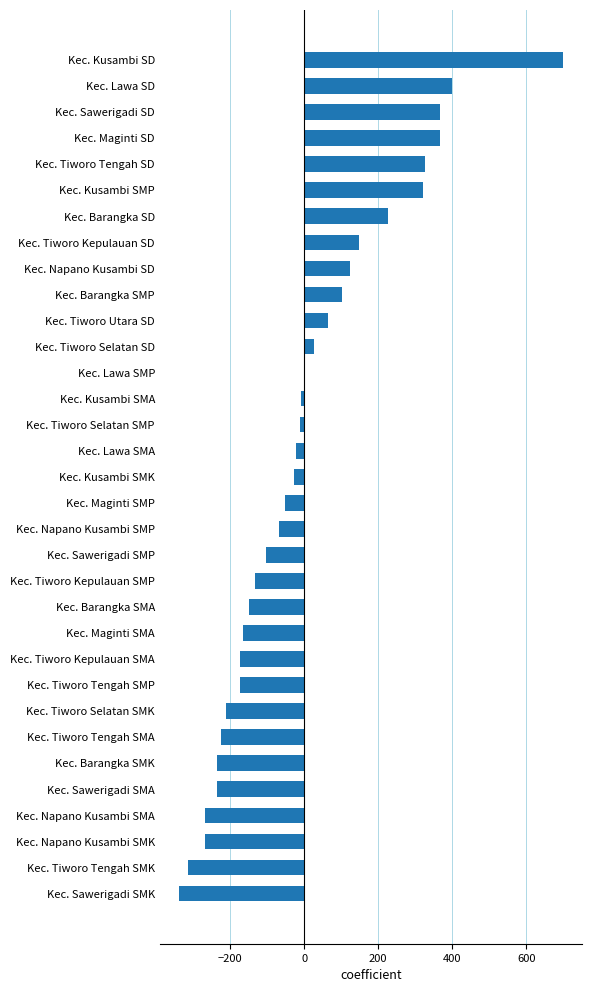

What is the greatest value displayed?

698.8